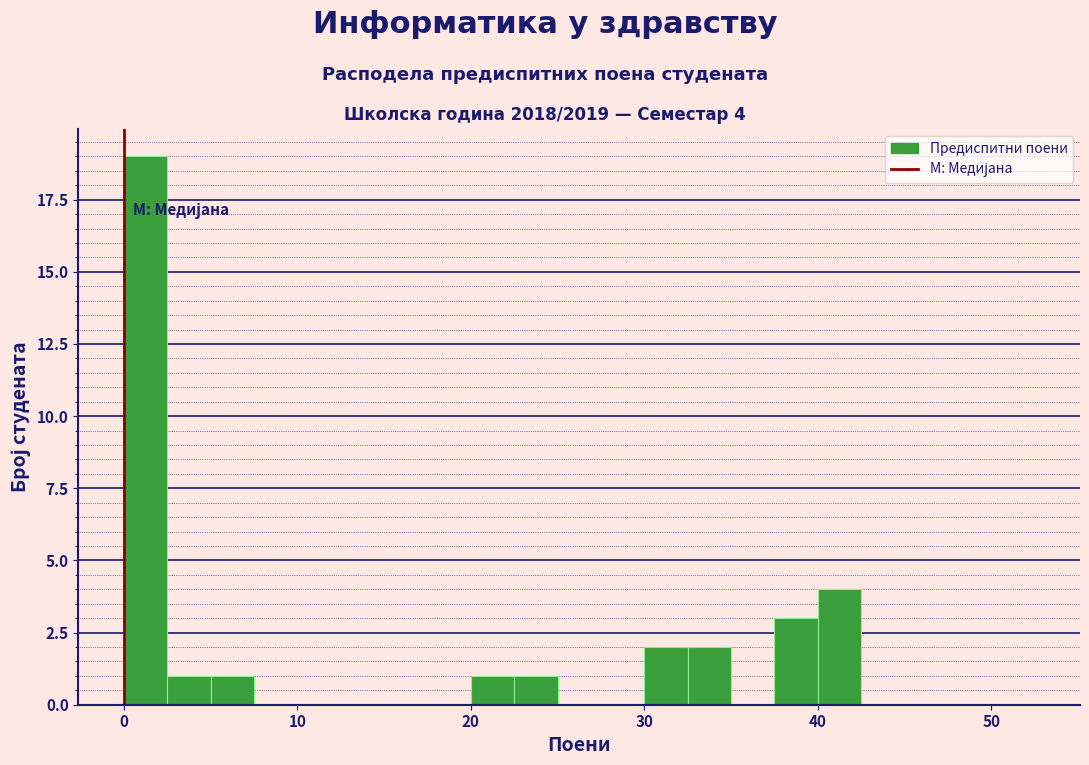

Read against the x-axis, roughly where is the centre of the tallest bar?

1